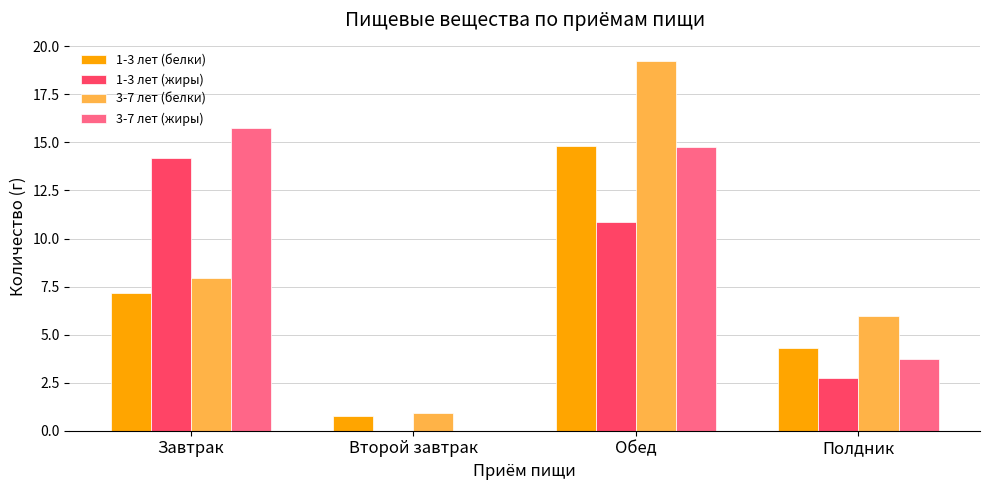

What is the sum of the 1-3 лет (жиры) values at Обед and Полдник?

13.6